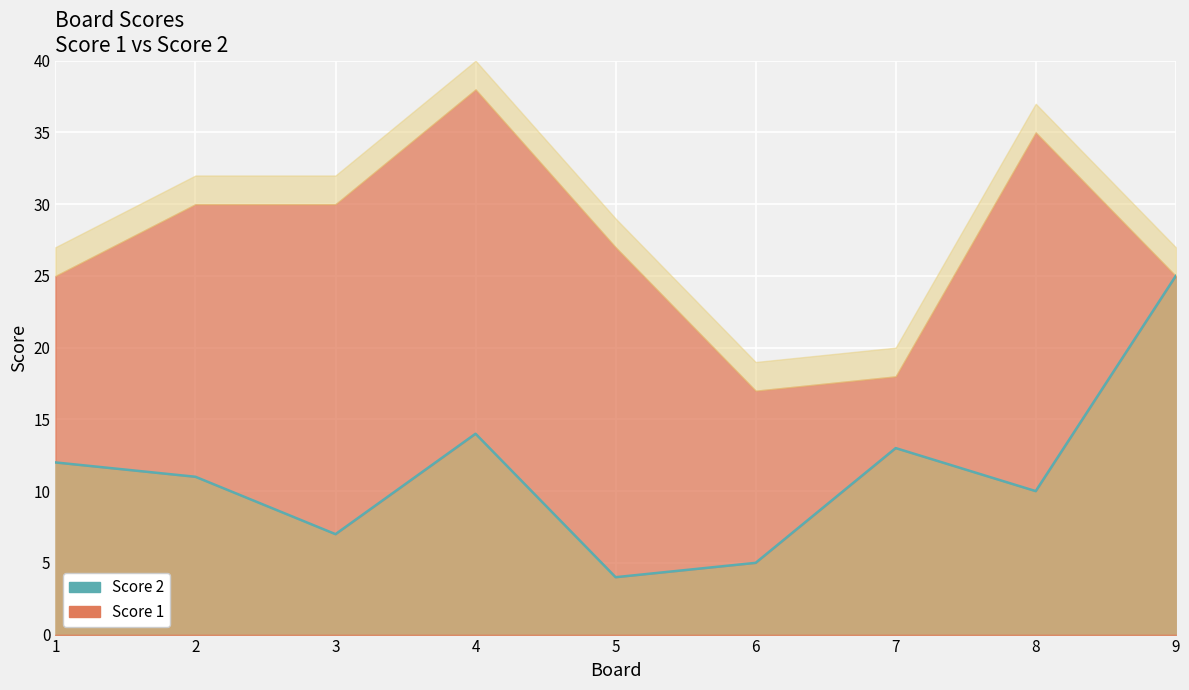

The chart shows a value of 16 at 1. True or false?

False